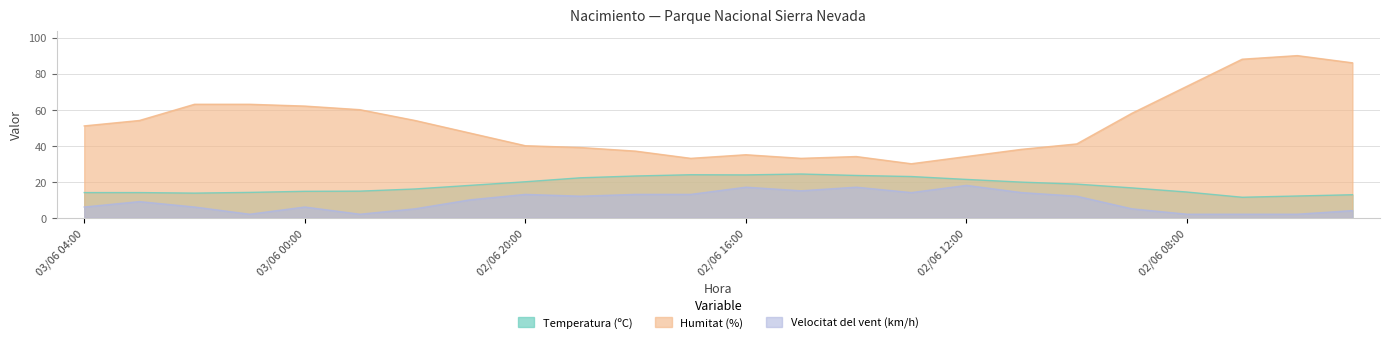

The value of Velocitat del vent (km/h) at 02/06 12:00 is 27.8. True or false?

False